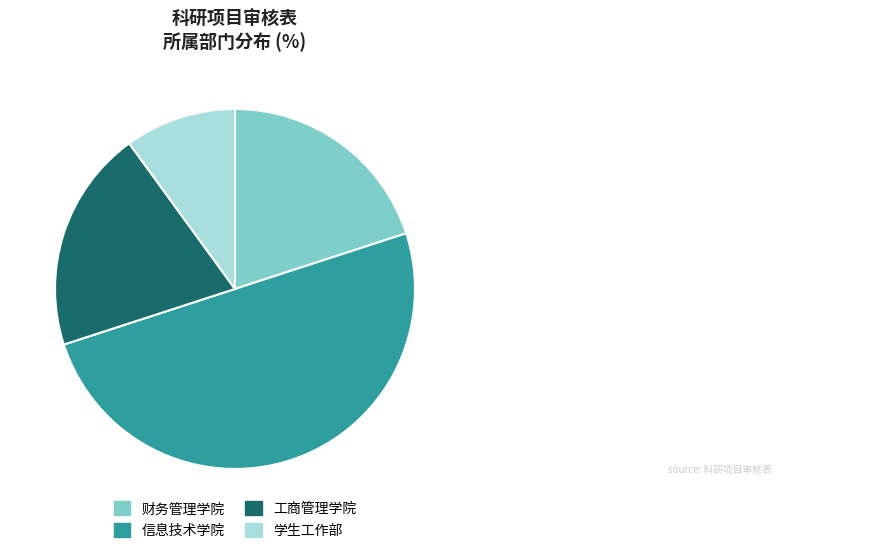

Which category has the biggest portion of the pie?

信息技术学院